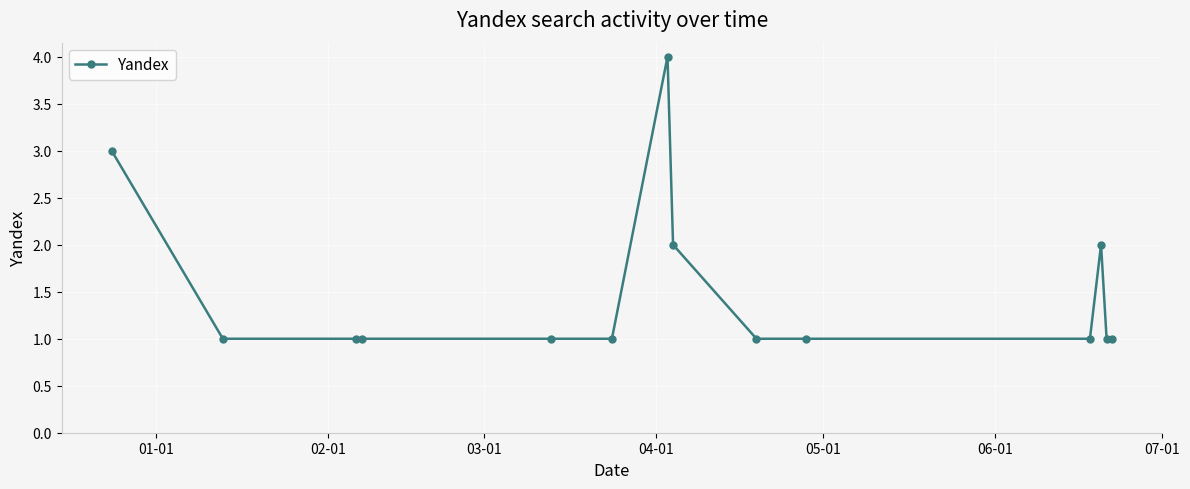

What is the value of the 12th point from the left?

2